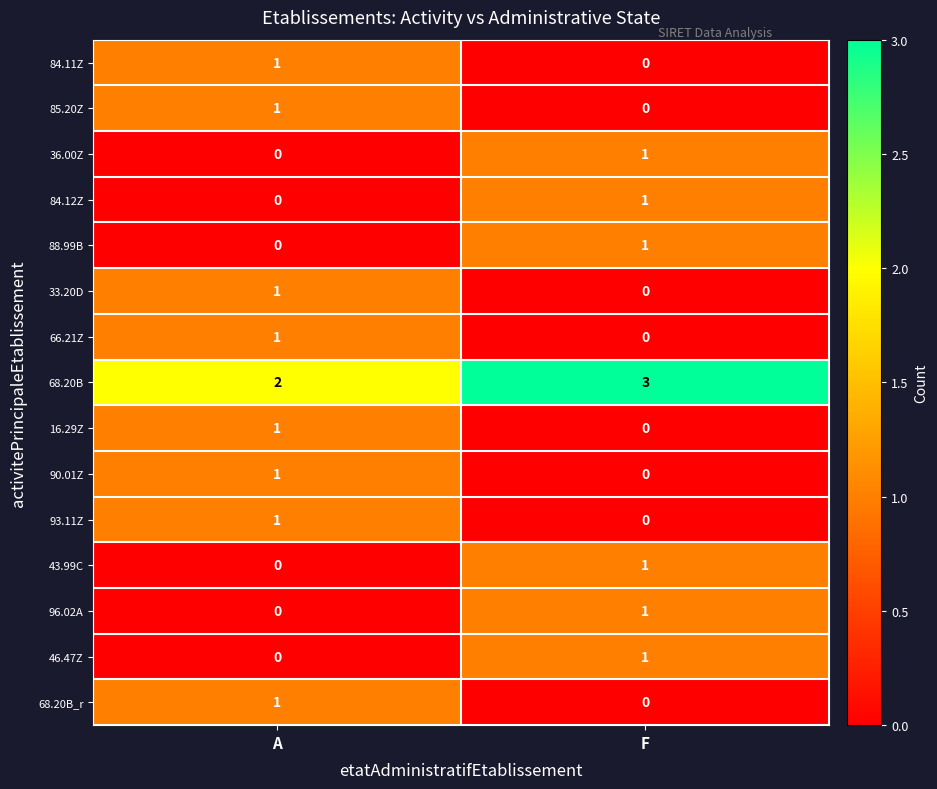

What is the spread (max minus min) of values at F?

3